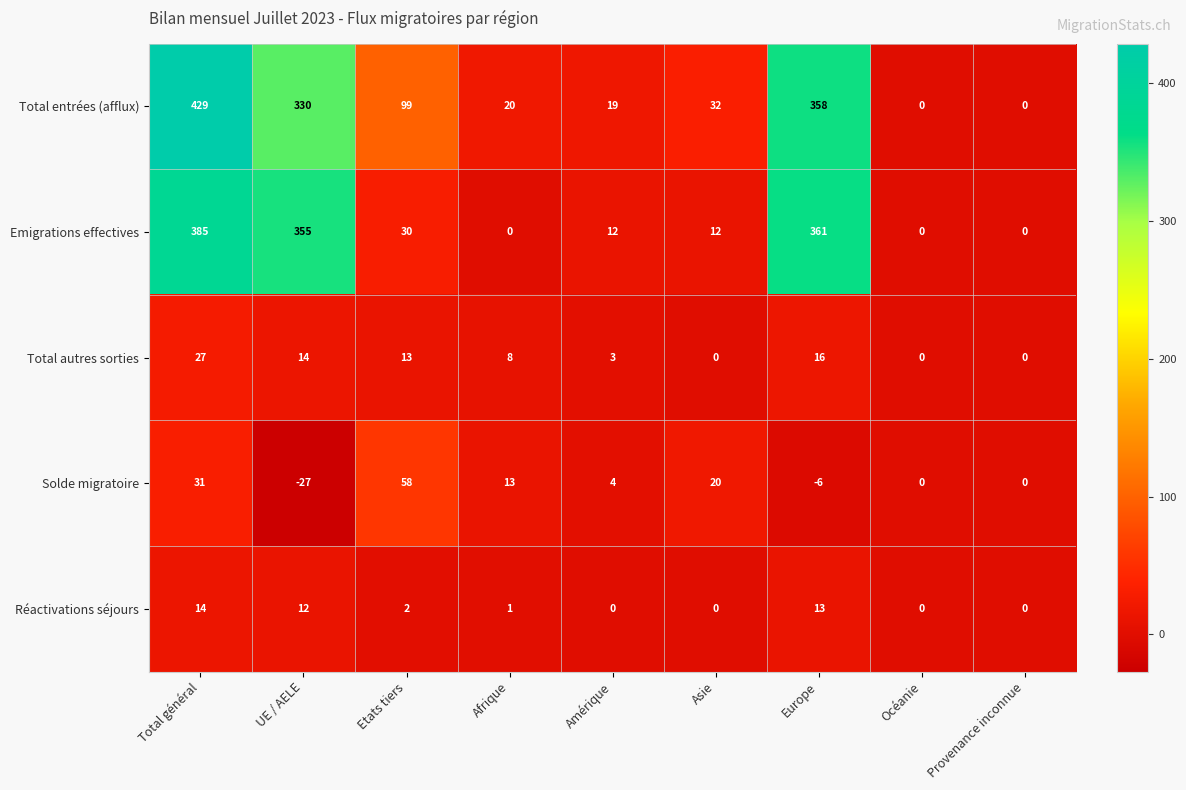

At how many categories does at least one series exceed 9?

7